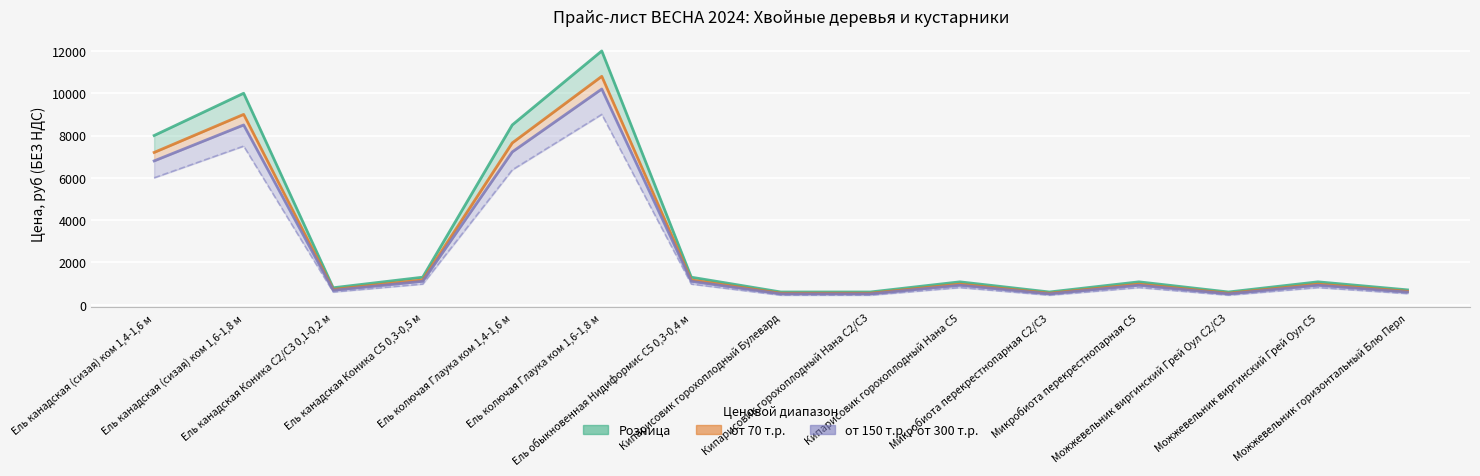

Is this an area chart (filled region under the line)?

No